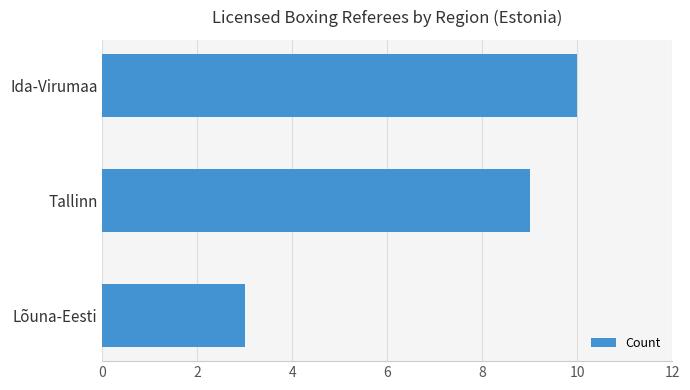

What is the difference between the maximum and minimum values?

7